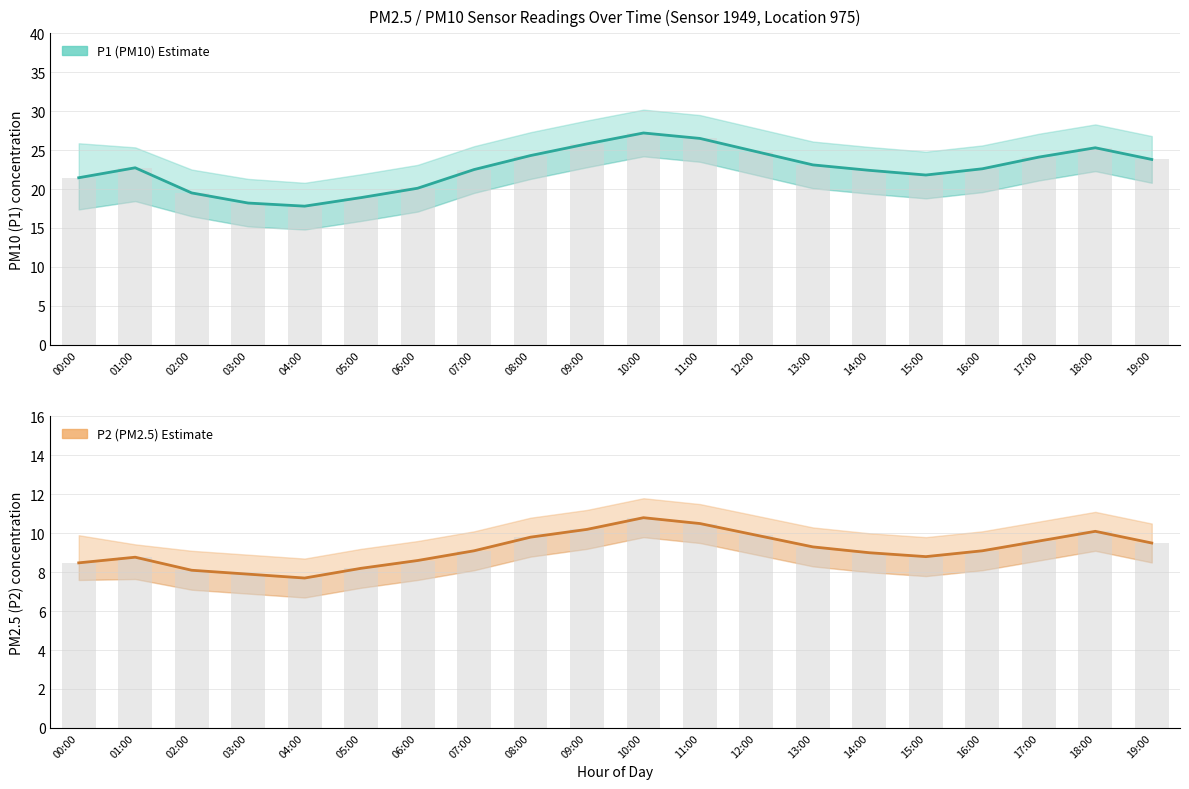

How many values in the P2 (PM2.5) Estimate series exceed 9?

11